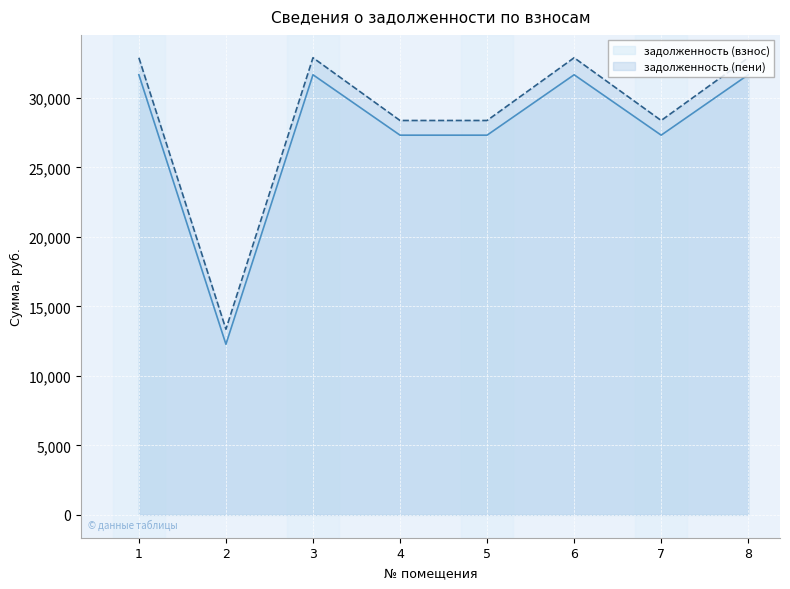

Reading left to right, extract all data points from this chart.

задолженность (взнос): 1=31664.9	2=12275.4	3=31664.9	4=27318.7	5=27318.7	6=31664.9	7=27318.7	8=31664.9
задолженность (пени): 1=32888.9	2=13357.8	3=32888.9	4=28374.7	5=28374.7	6=32888.9	7=28374.7	8=32888.9